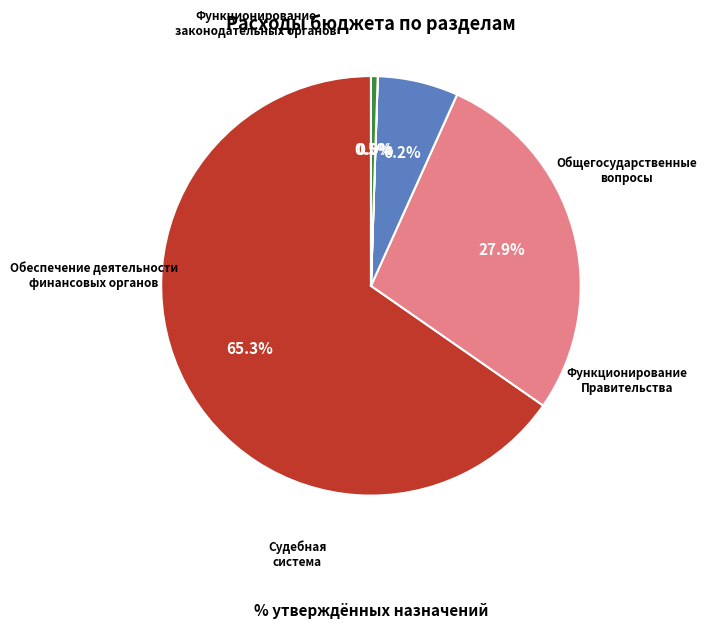

Does any single category account for the majority?

Yes